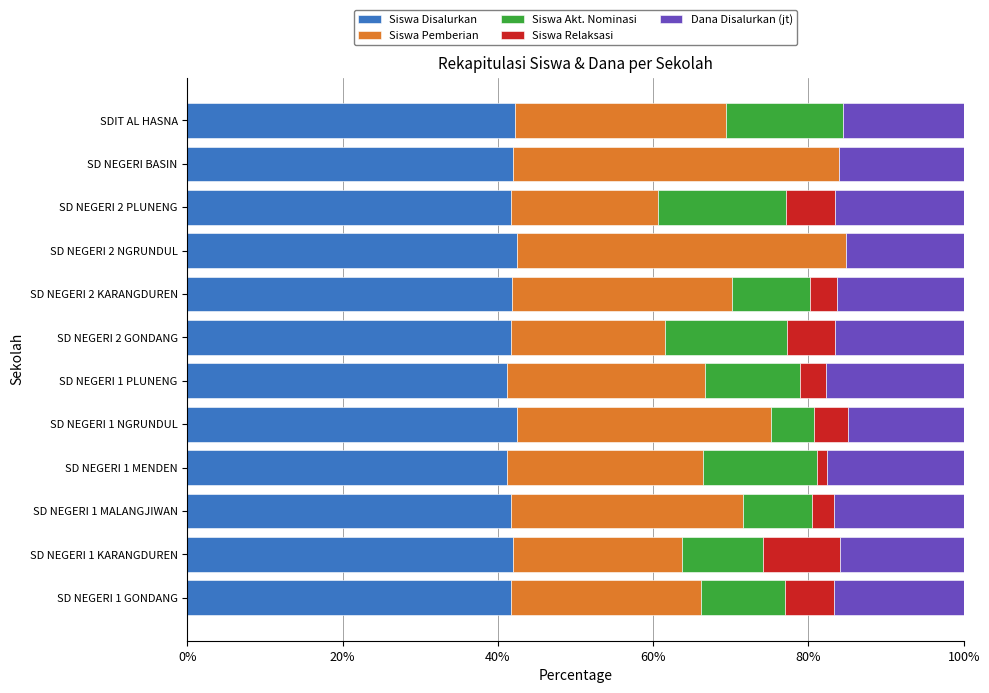

What is the sum of all Siswa Disalurkan values?

502.0